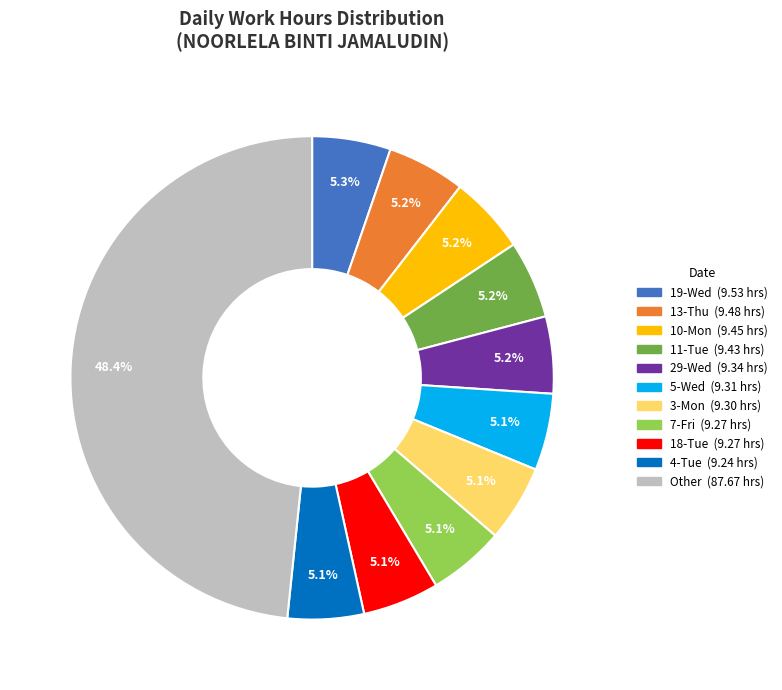

Count the number of slices in the pie.

11